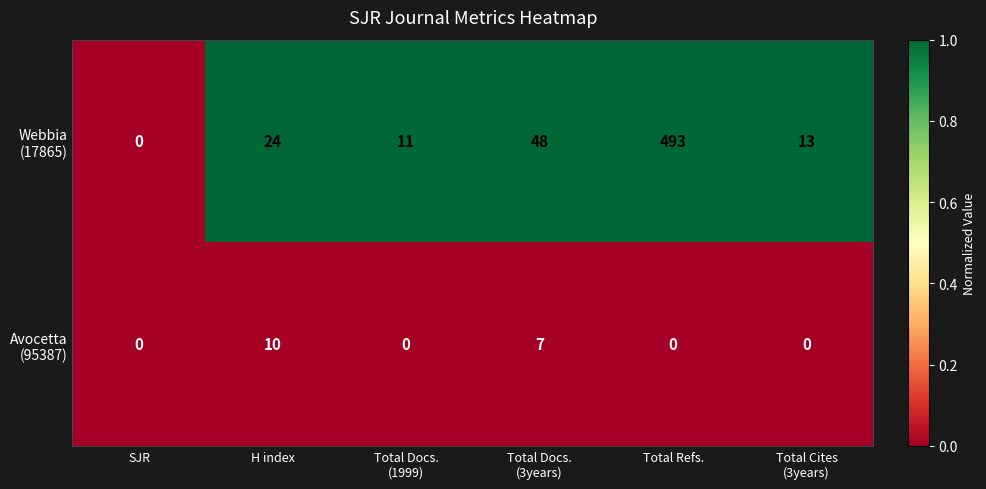

At which category does the chart reach its peak across all series?

Total Refs.